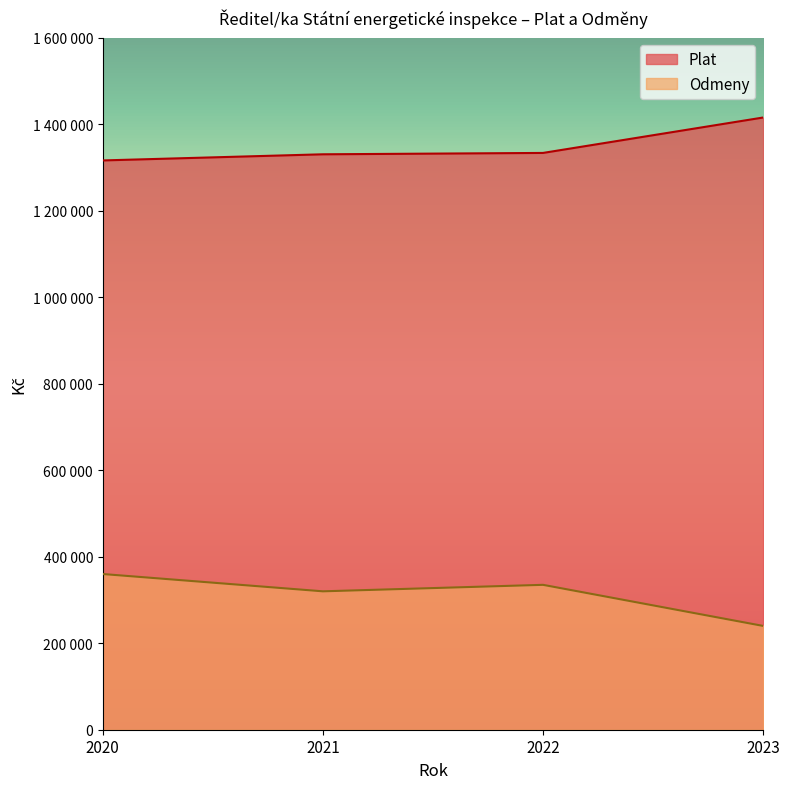

Reading right to left, transcribe all the data shown in this chart.

Plat: 1415509	1333612	1330455	1316260
Odmeny: 240000	335000	320000	360000